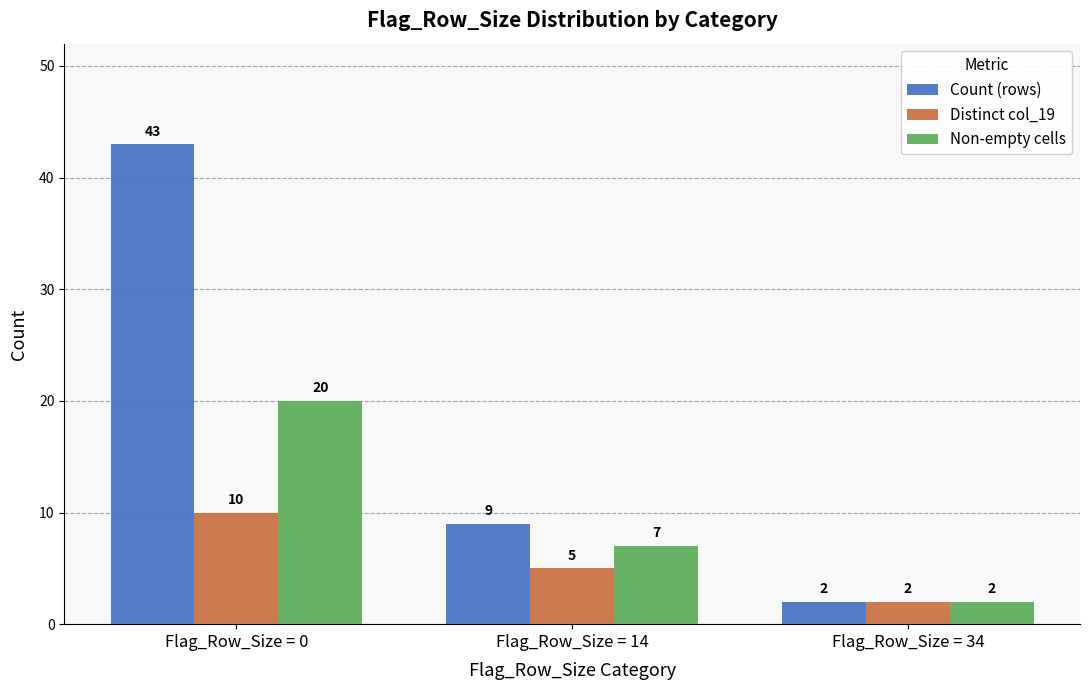

Where is Non-empty cells nearest to the value 11?

Flag_Row_Size = 14